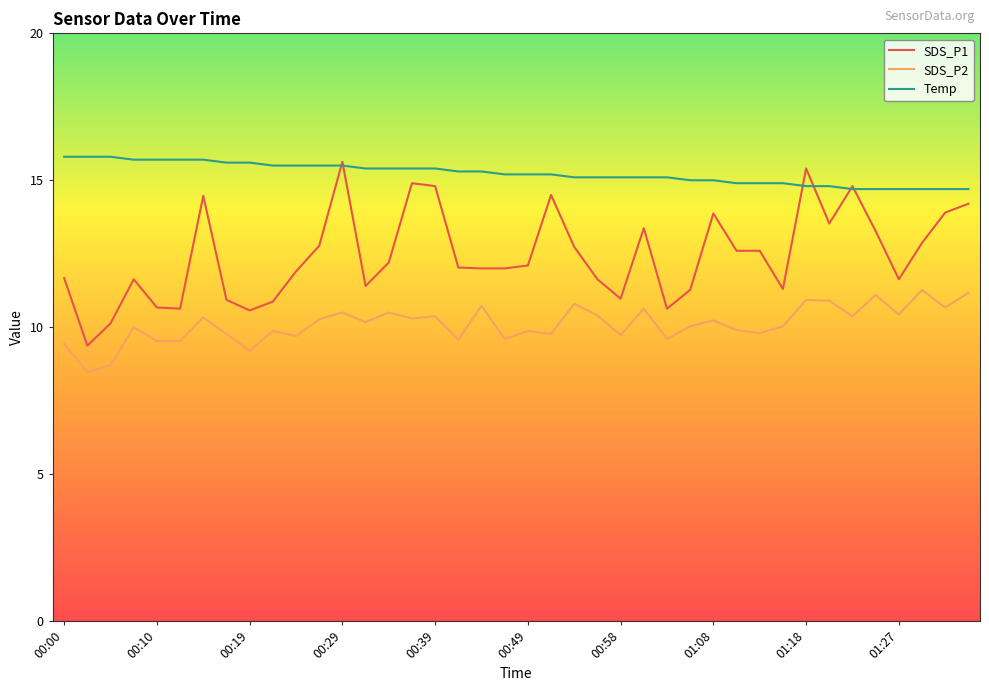

True or false: SDS_P1 and SDS_P2 cross at least once.

False